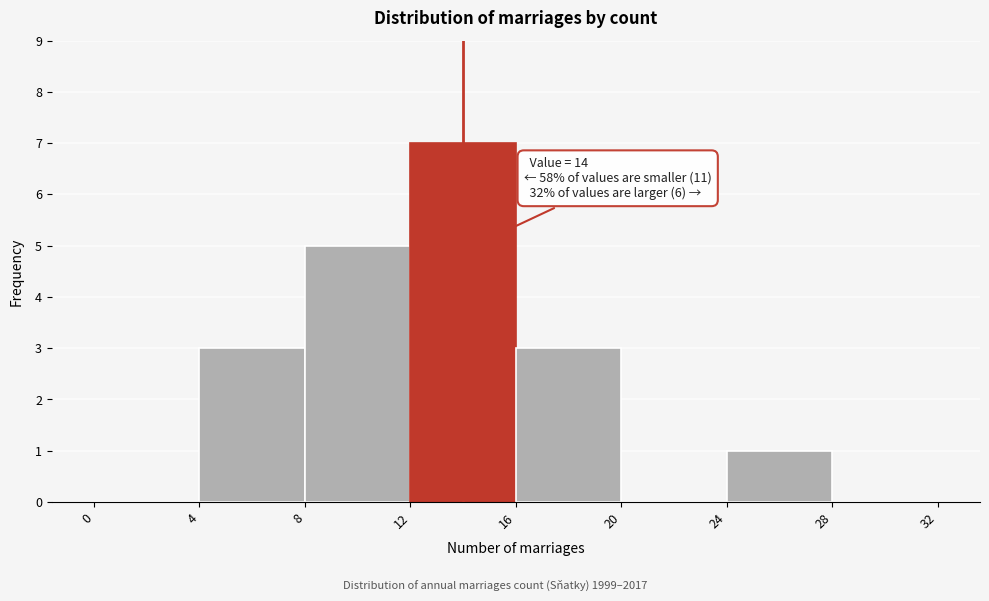

Over which range of the x-axis is the bar tallest?

12 to 16